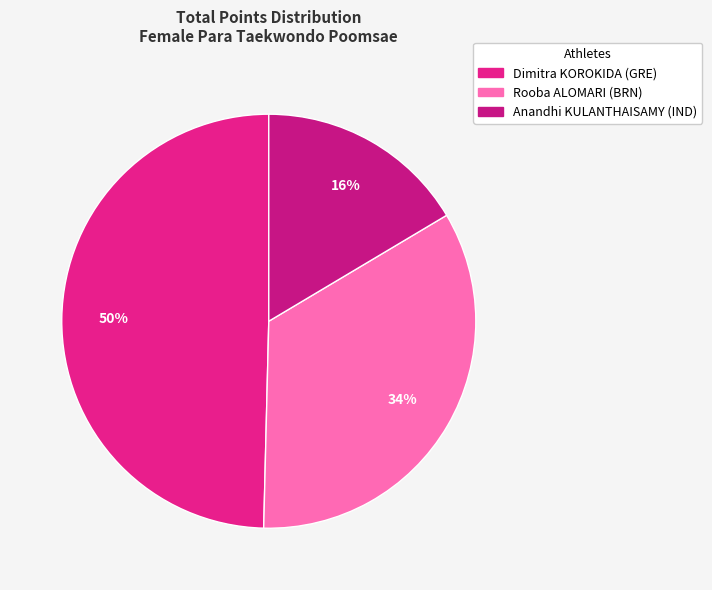

How many slices are in this pie chart?

3